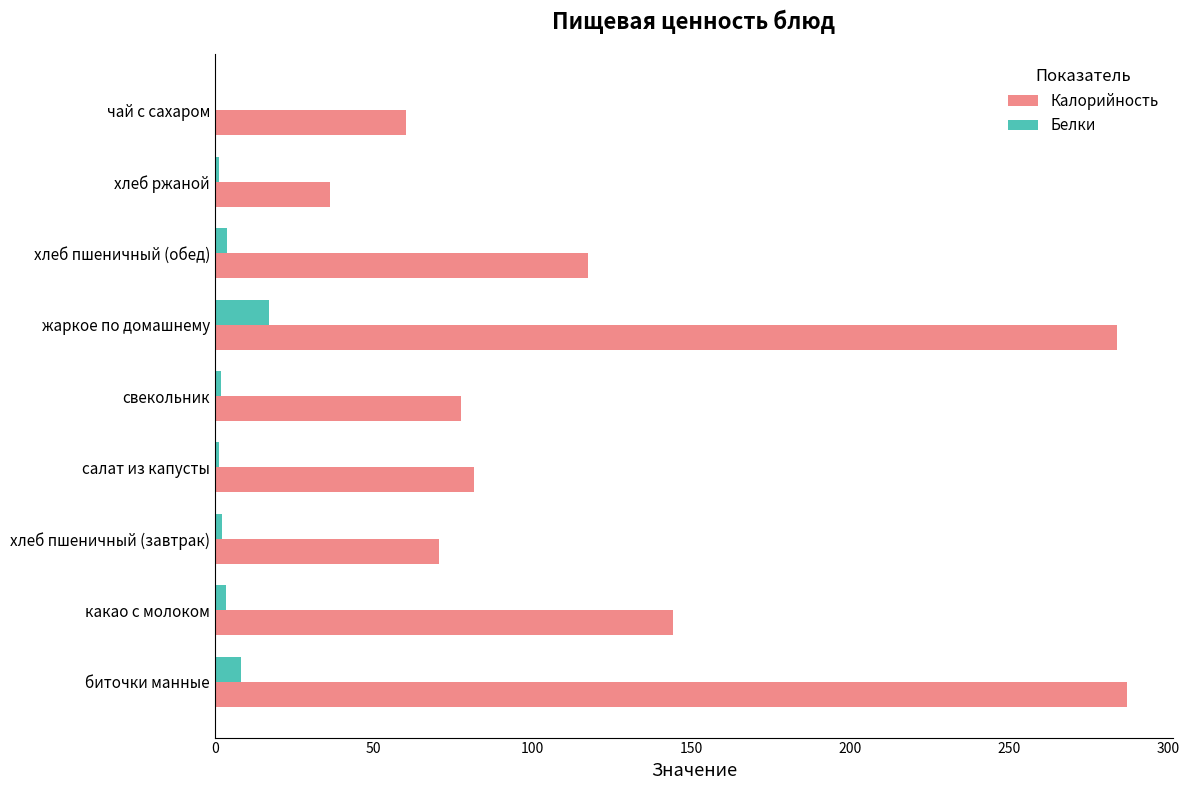

Is the value of Белки at жаркое по домашнему greater than the value of Калорийность at свекольник?

No